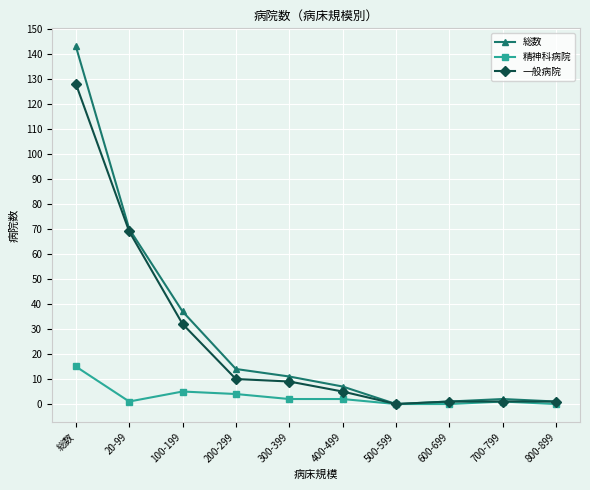

How many distinct data groups are displayed?

3